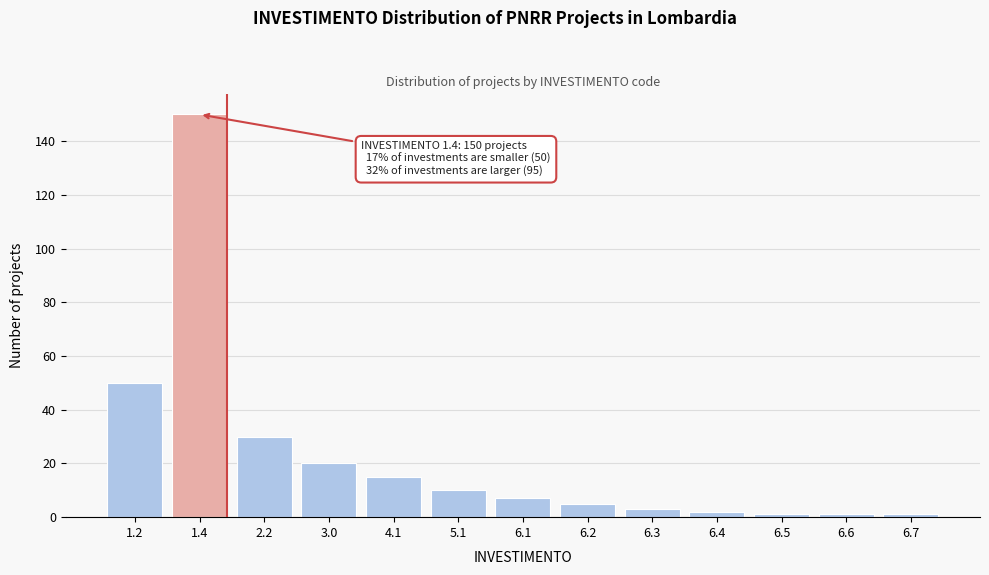

Reading left to right, extract all data points from this chart.

50	150	30	20	15	10	7	5	3	2	1	1	1